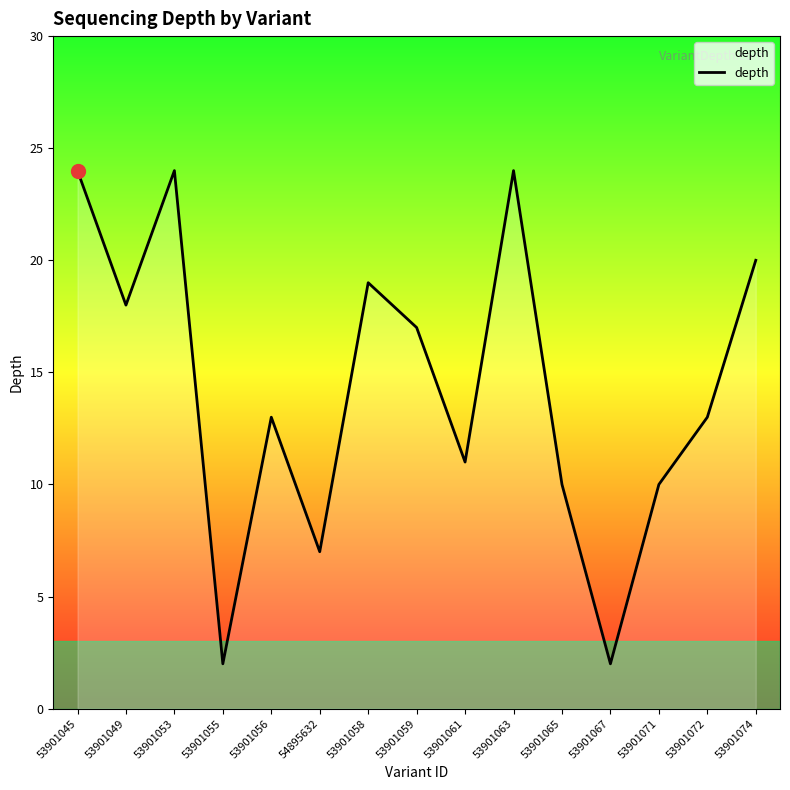

What position from the left is 53901059?

8